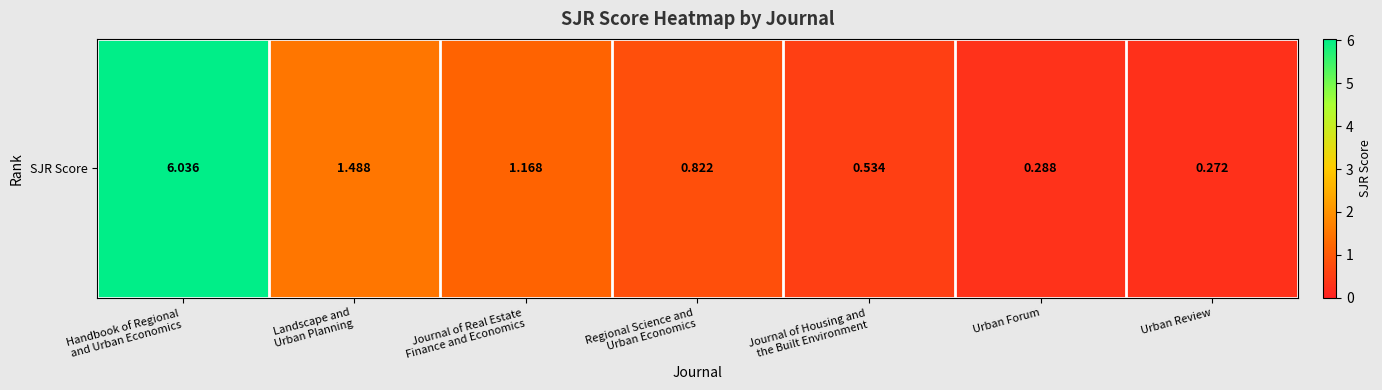

Reading right to left, what are all the values shown in this chart?

Urban Review=0.3	Urban Forum=0.3	Journal of Housing and
the Built Environment=0.5	Regional Science and
Urban Economics=0.8	Journal of Real Estate
Finance and Economics=1.2	Landscape and
Urban Planning=1.5	Handbook of Regional
and Urban Economics=6.0